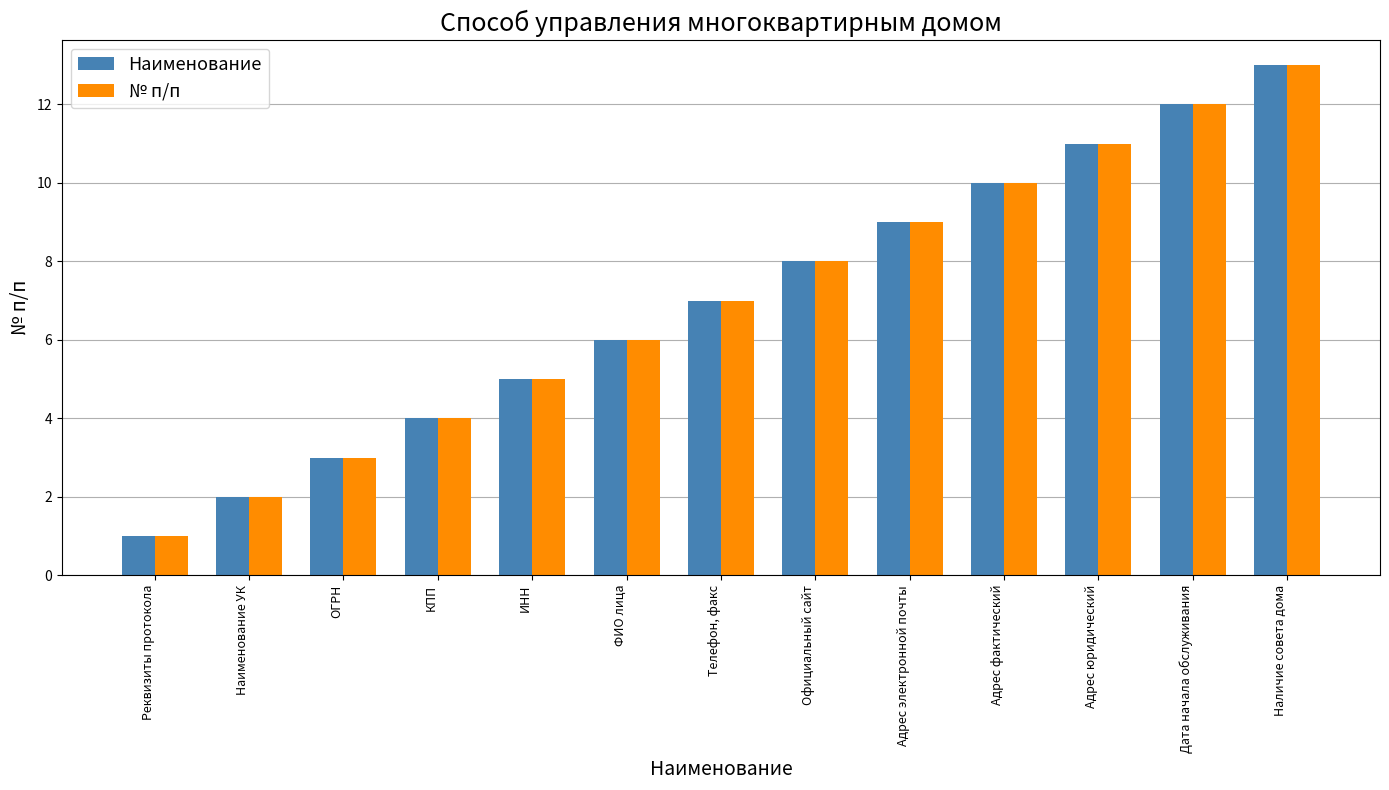

Rank the categories by № п/п value from lowest to highest.

Реквизиты протокола, Наименование УК, ОГРН, КПП, ИНН, ФИО лица, Телефон, факс, Официальный сайт, Адрес электронной почты, Адрес фактический, Адрес юридический, Дата начала обслуживания, Наличие совета дома